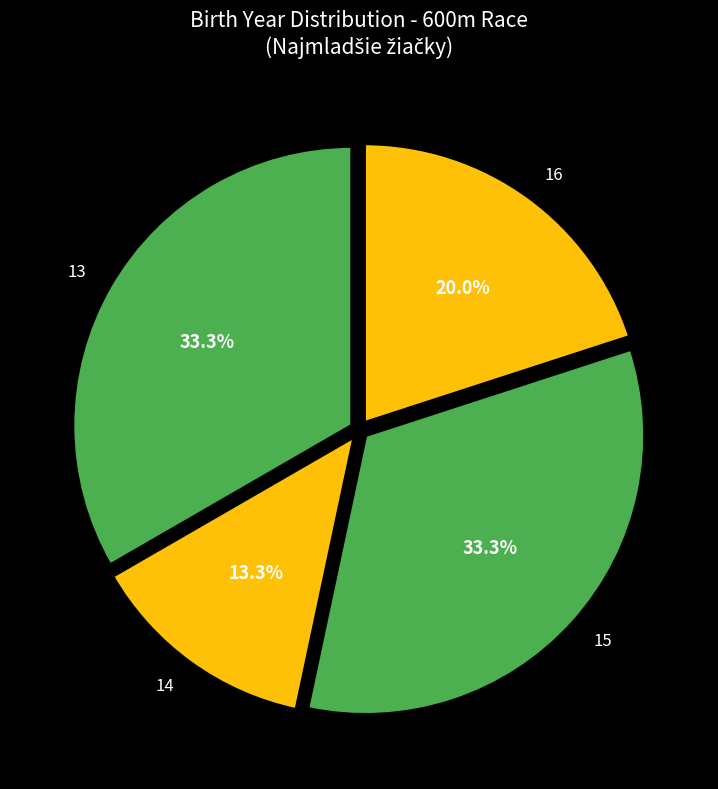

Which has a higher value, 14 or 15?

15